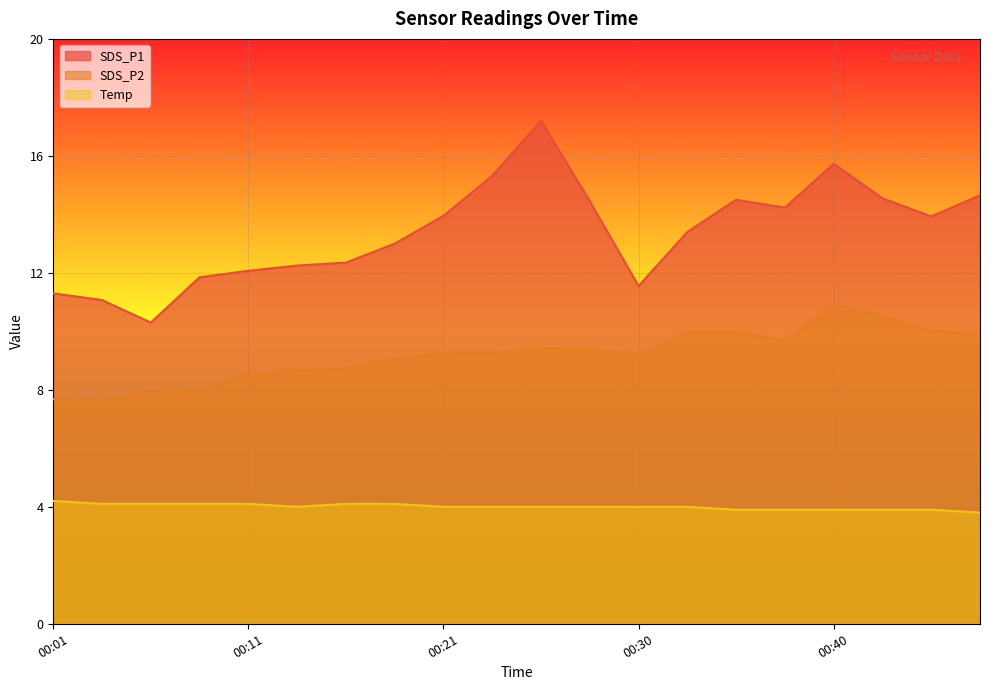

What is the sum of all Temp values?

80.1